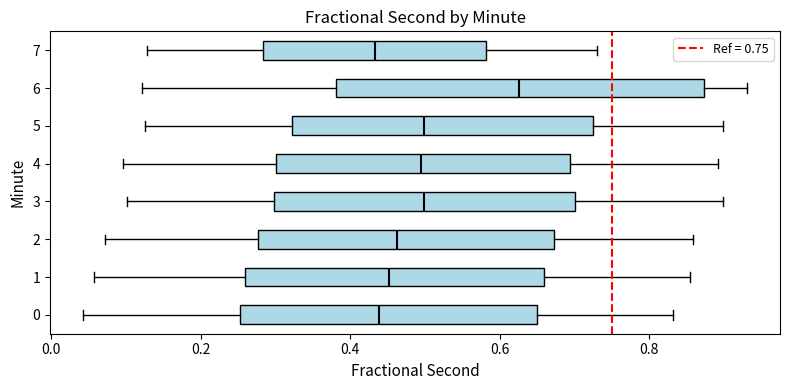

Reading bottom to top, transcribe this box plot: for each box, give where its median line is, the range the box spans, and where its two whiskers end, as read against the x-axis. The values are not printed on the chart, so give them approximately, as read against the axis.

0: median 0.44, box 0.26 to 0.64, whiskers 0.04 to 0.84
1: median 0.46, box 0.26 to 0.66, whiskers 0.06 to 0.86
2: median 0.46, box 0.28 to 0.68, whiskers 0.08 to 0.86
3: median 0.50, box 0.30 to 0.70, whiskers 0.10 to 0.90
4: median 0.50, box 0.30 to 0.70, whiskers 0.10 to 0.90
5: median 0.50, box 0.32 to 0.72, whiskers 0.12 to 0.90
6: median 0.62, box 0.38 to 0.88, whiskers 0.12 to 0.94
7: median 0.44, box 0.28 to 0.58, whiskers 0.12 to 0.72